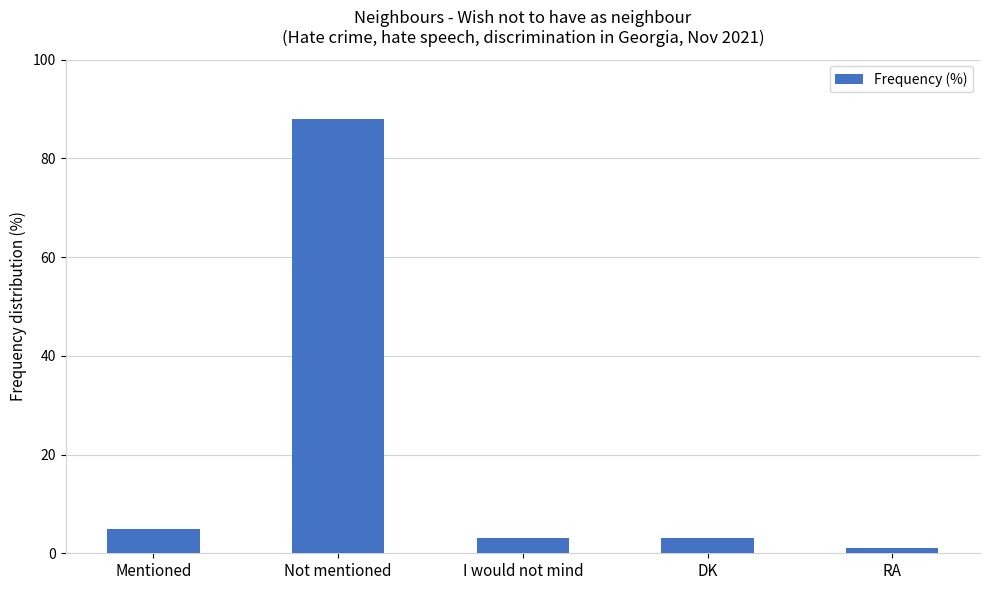

True or false: the data shows 5 at Mentioned.

True